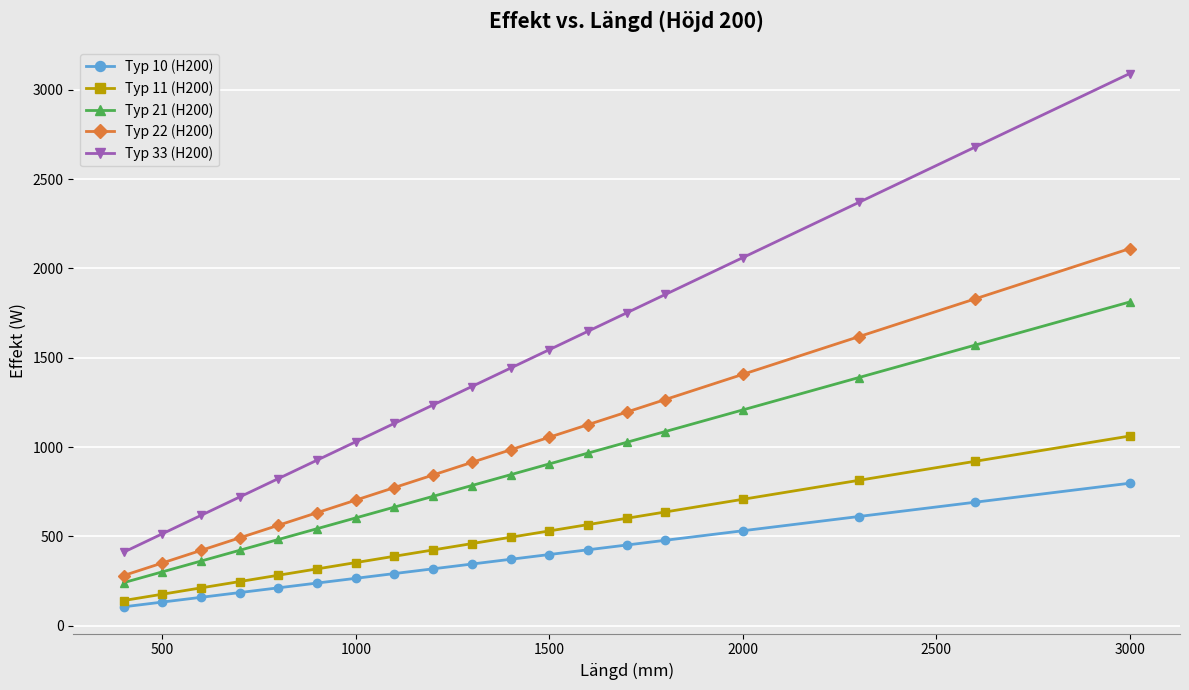

What is the minimum value shown in the chart?

106.4